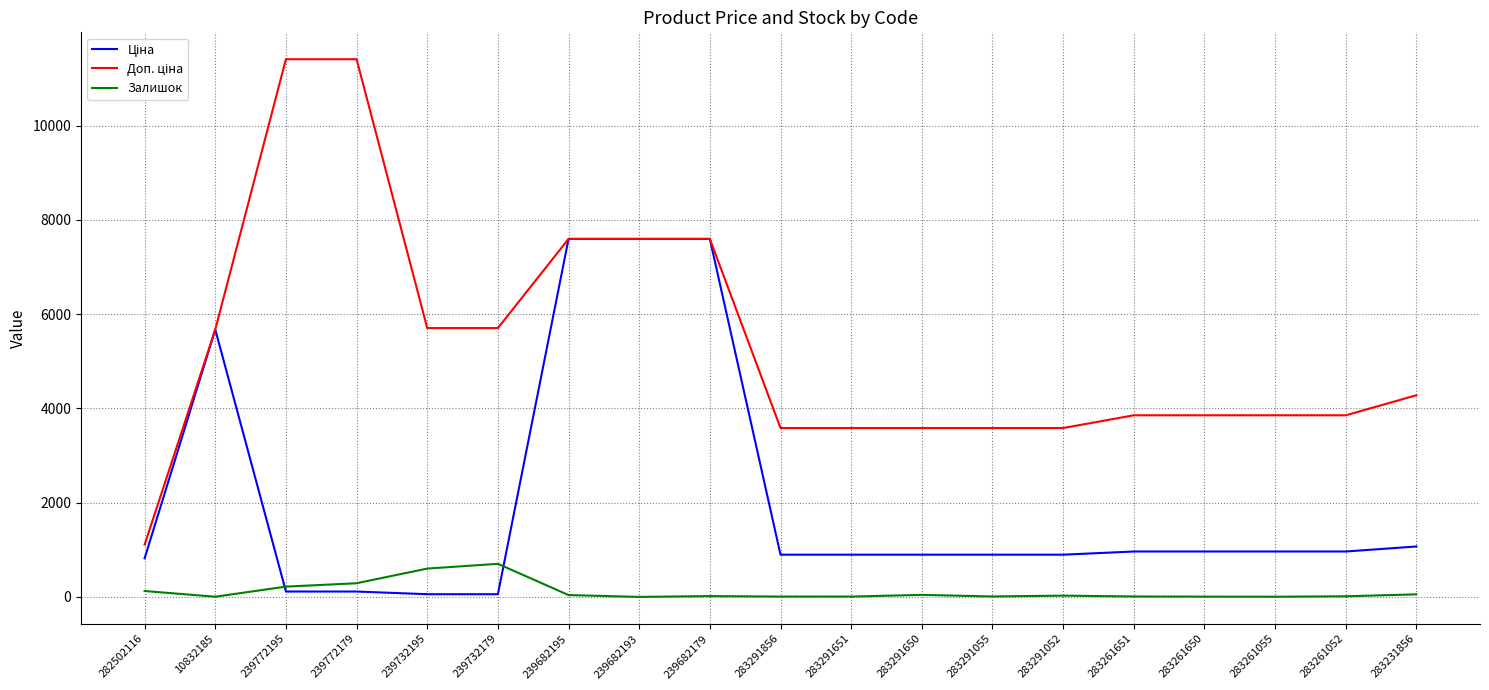

Does the chart have visible grid lines?

Yes